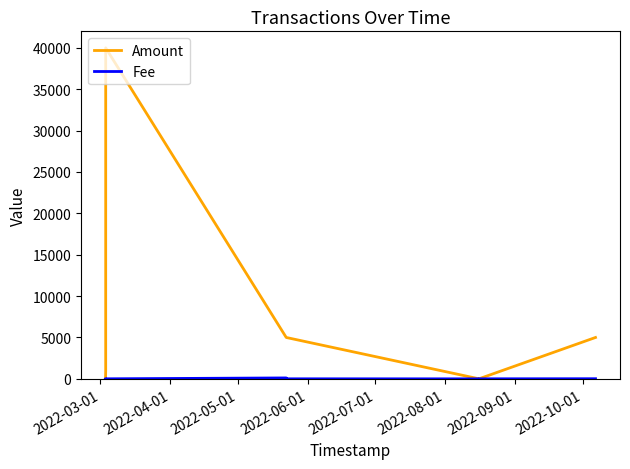

What is the value of the Fee point at the 4th from the left?

4.0